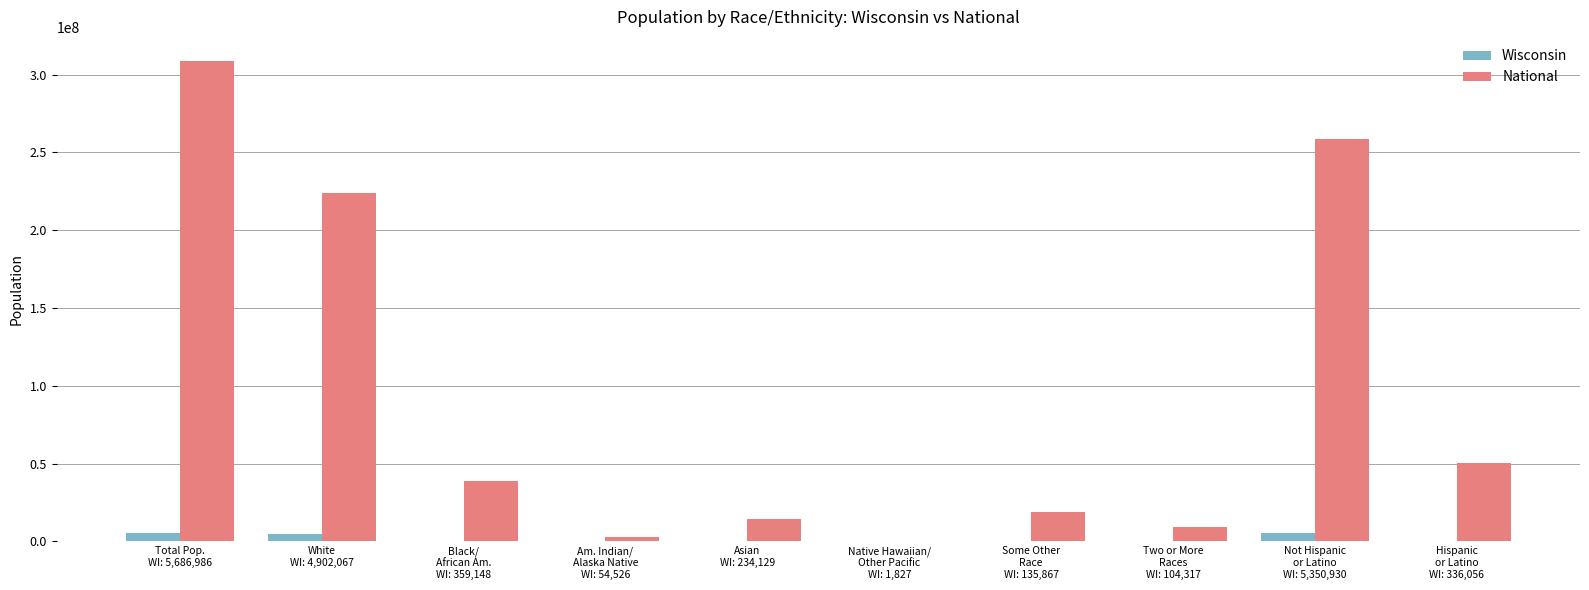

What is the sum of all Wisconsin values?

17165853